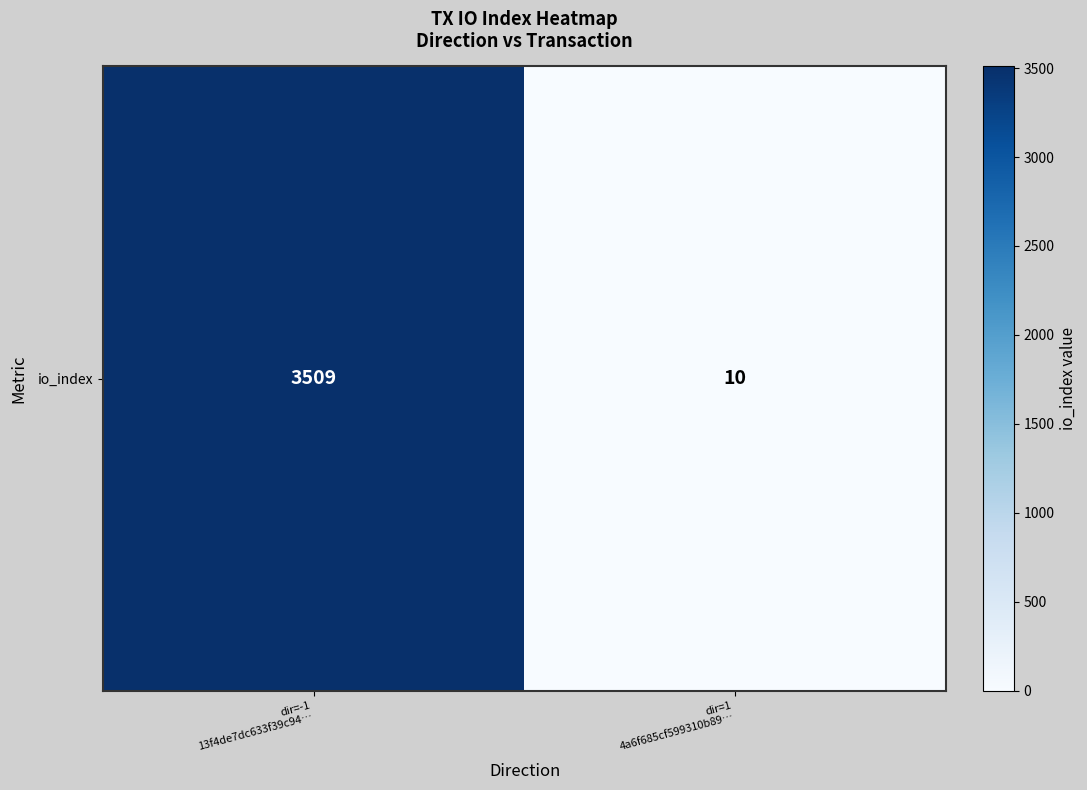

How many categories are shown in the chart?

2